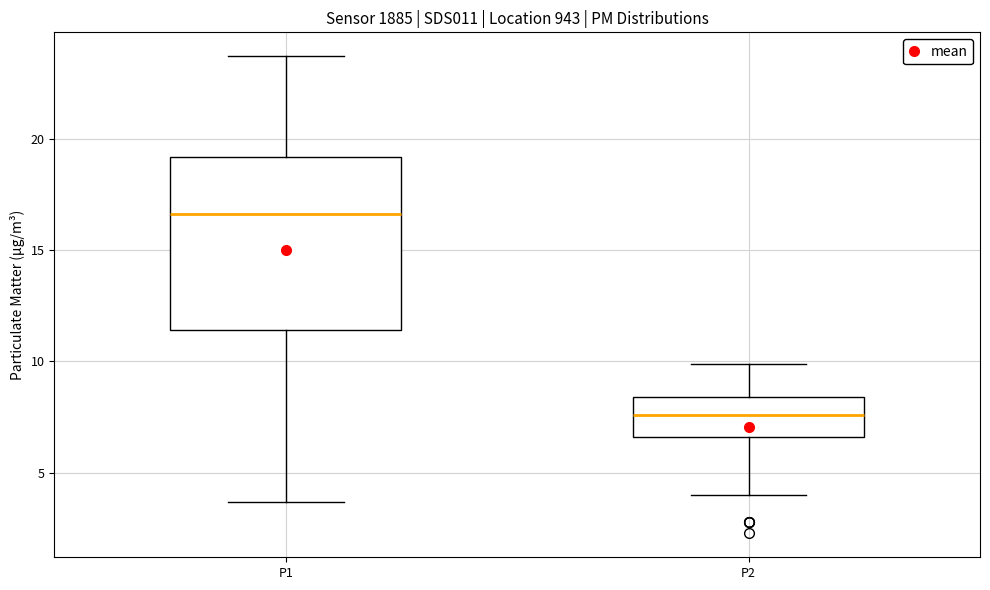

Reading left to right, transcribe this box plot: for each box, give where its median line is, the range the box spans, and where its two whiskers end, as read against the y-axis. The values are not printed on the chart, so give them approximately, as read against the axis.

P1: median 16.5, box 11.5 to 19.0, whiskers 3.5 to 23.5
P2: median 7.5, box 6.5 to 8.5, whiskers 4.0 to 10.0